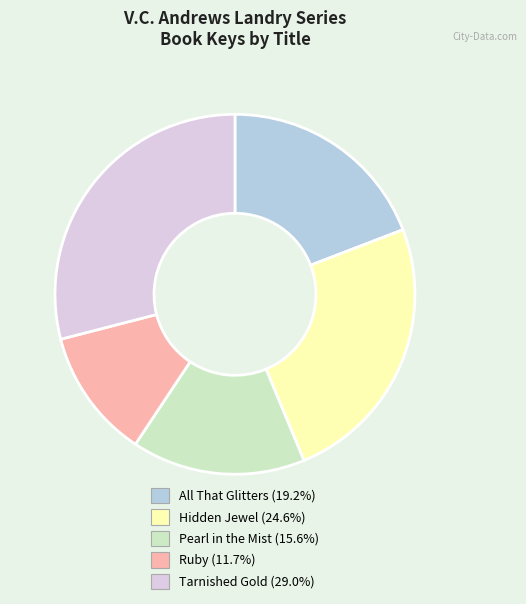

Combined, do All That Glitters (19.2%) and Hidden Jewel (24.6%) account for over 50%?

No